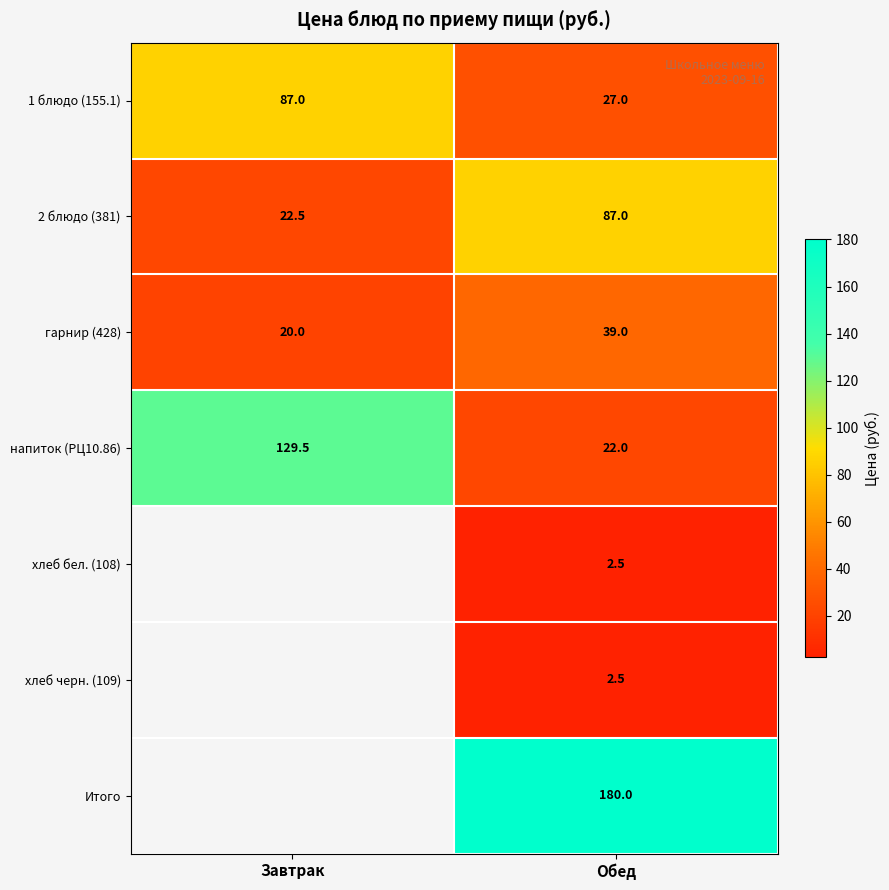

Count the 1 блюдо (155.1) values in the range 27 to 87.

2